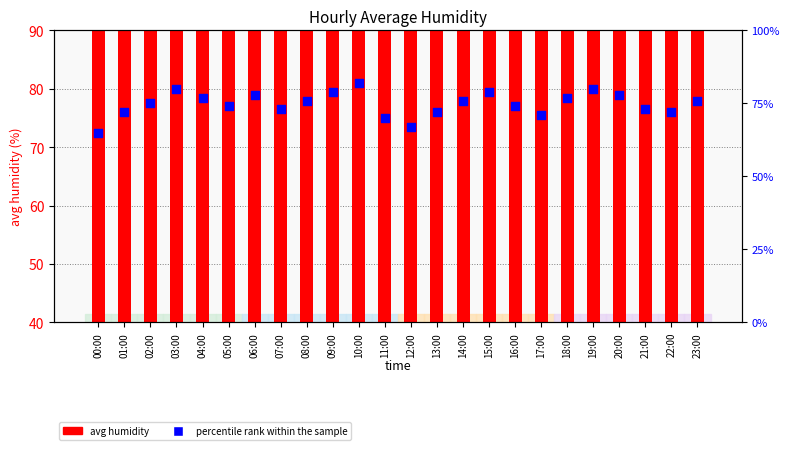

At how many categories does at least one series exceed 58?

24